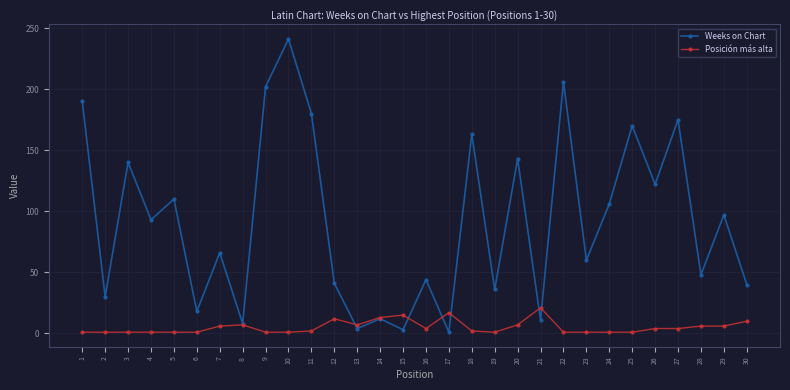

What is the maximum value shown in the chart?

241